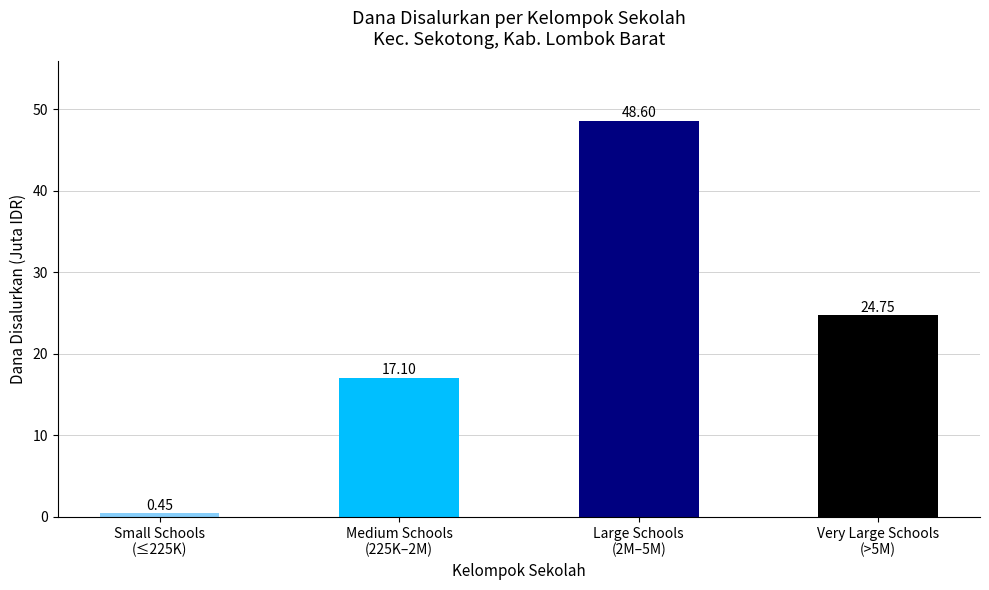

How many values are below 24?

2